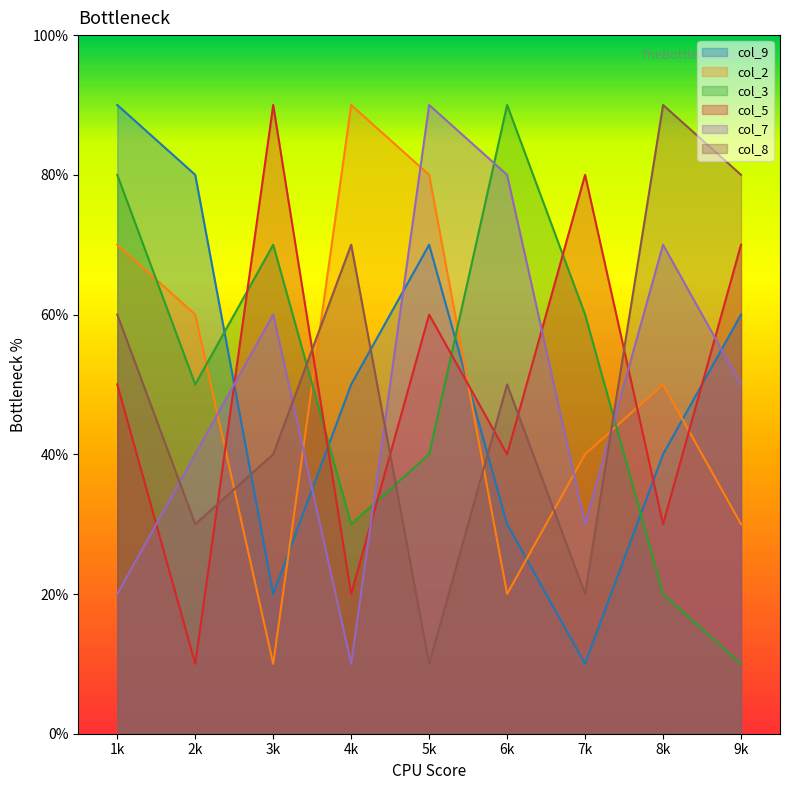

Is the value of col_5 at 9 greater than the value of col_3 at 6?

No